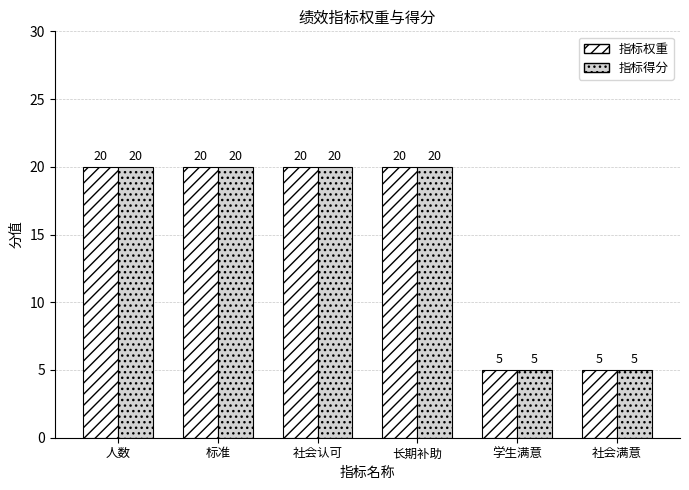

What is the approximate value of 指标得分 at 人数?

20